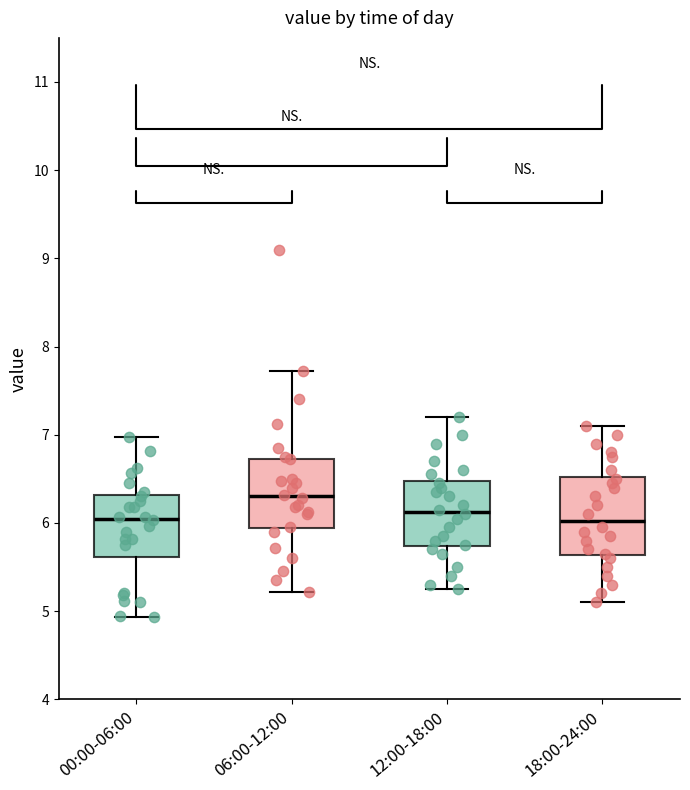

Reading left to right, transcribe this box plot: for each box, give where its median line is, the range the box spans, and where its two whiskers end, as read against the y-axis. The values are not printed on the chart, so give them approximately, as read against the axis.

00:00-06:00: median 6.1, box 5.6 to 6.3, whiskers 4.9 to 7.0
06:00-12:00: median 6.3, box 5.9 to 6.7, whiskers 5.2 to 7.7
12:00-18:00: median 6.1, box 5.7 to 6.5, whiskers 5.3 to 7.2
18:00-24:00: median 6.0, box 5.6 to 6.5, whiskers 5.1 to 7.1